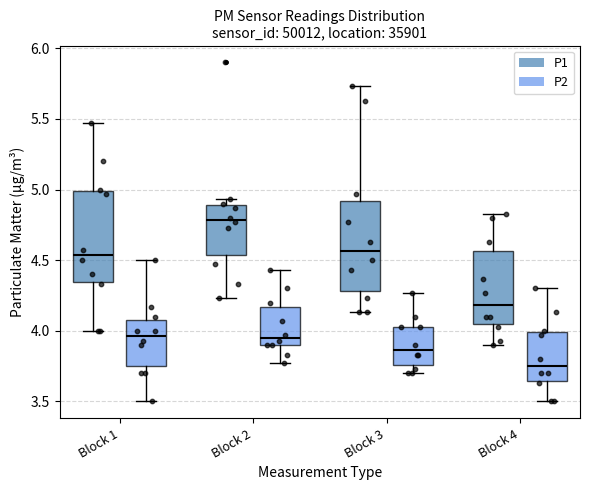

Reading left to right, transcribe this box plot: for each box, give where its median line is, the range the box spans, and where its two whiskers end, as read against the y-axis. The values are not printed on the chart, so give them approximately, as read against the axis.

Block 1 (P1): median 4.55, box 4.35 to 5.00, whiskers 4.00 to 5.45
Block 1 (P2): median 3.95, box 3.75 to 4.10, whiskers 3.50 to 4.50
Block 2 (P1): median 4.80, box 4.55 to 4.90, whiskers 4.25 to 4.95
Block 2 (P2): median 3.95, box 3.90 to 4.15, whiskers 3.75 to 4.45
Block 3 (P1): median 4.55, box 4.30 to 4.90, whiskers 4.15 to 5.75
Block 3 (P2): median 3.85, box 3.75 to 4.05, whiskers 3.70 to 4.25
Block 4 (P1): median 4.20, box 4.05 to 4.55, whiskers 3.90 to 4.85
Block 4 (P2): median 3.75, box 3.65 to 4.00, whiskers 3.50 to 4.30